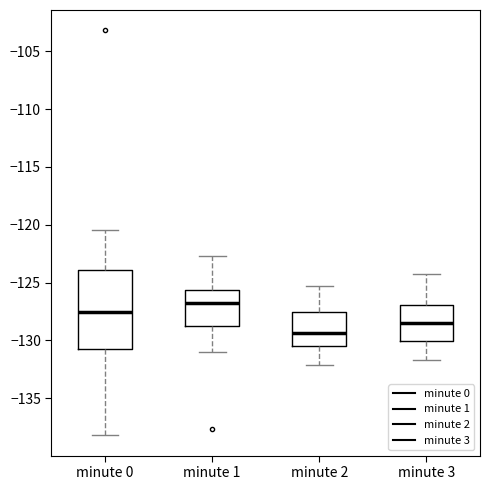

Which box has the lowest median line?

minute 2